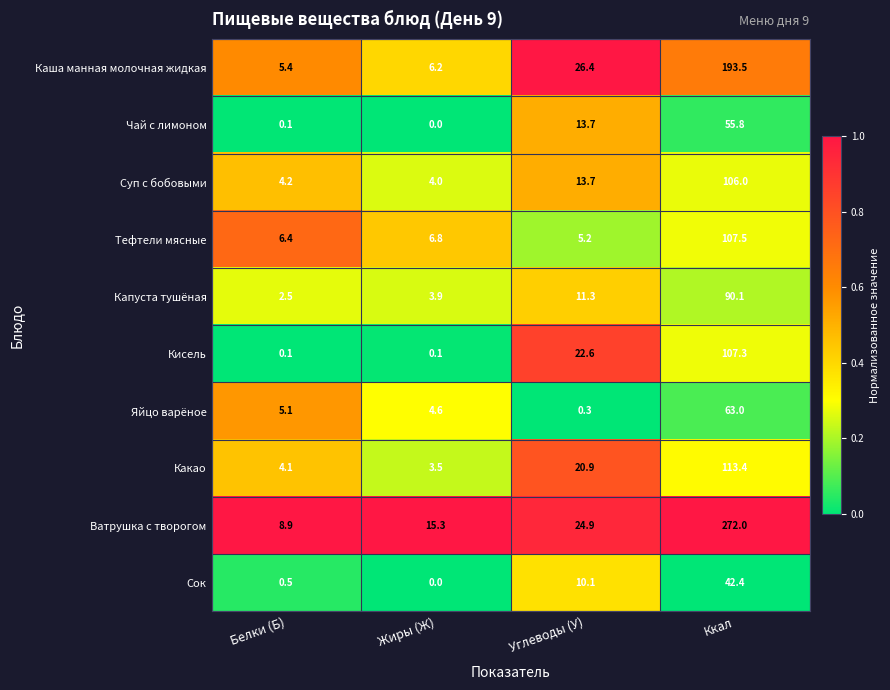

What is the maximum value shown in the chart?

272.0